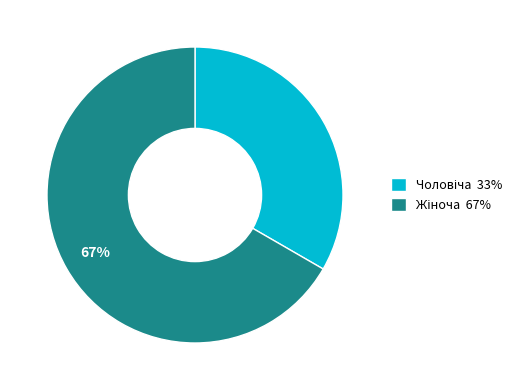

To the nearest percent, what is the average slice percentage?

50%